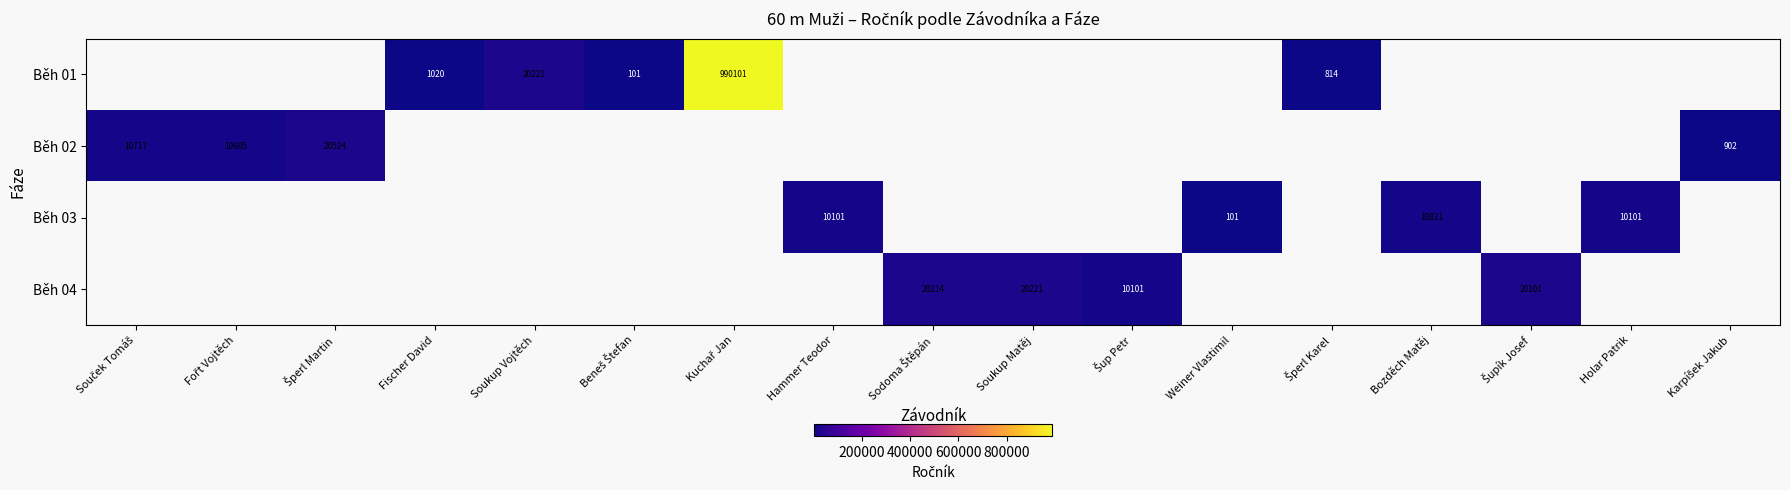

Which label corresponds to the largest value in the chart?

Kuchař Jan